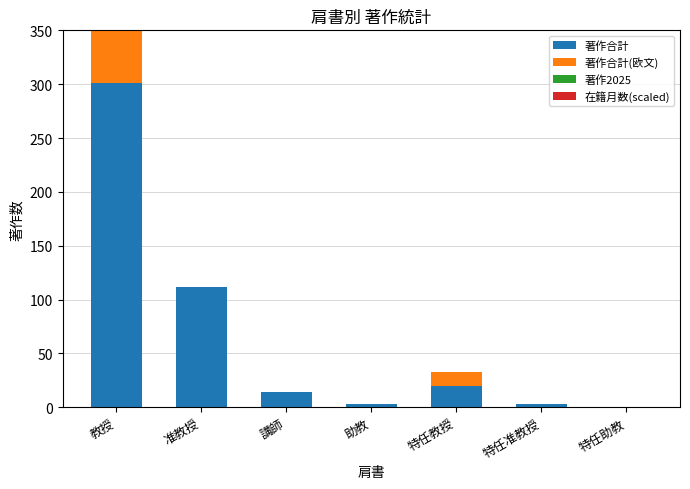

What is the highest value of the 著作合計 series?

301